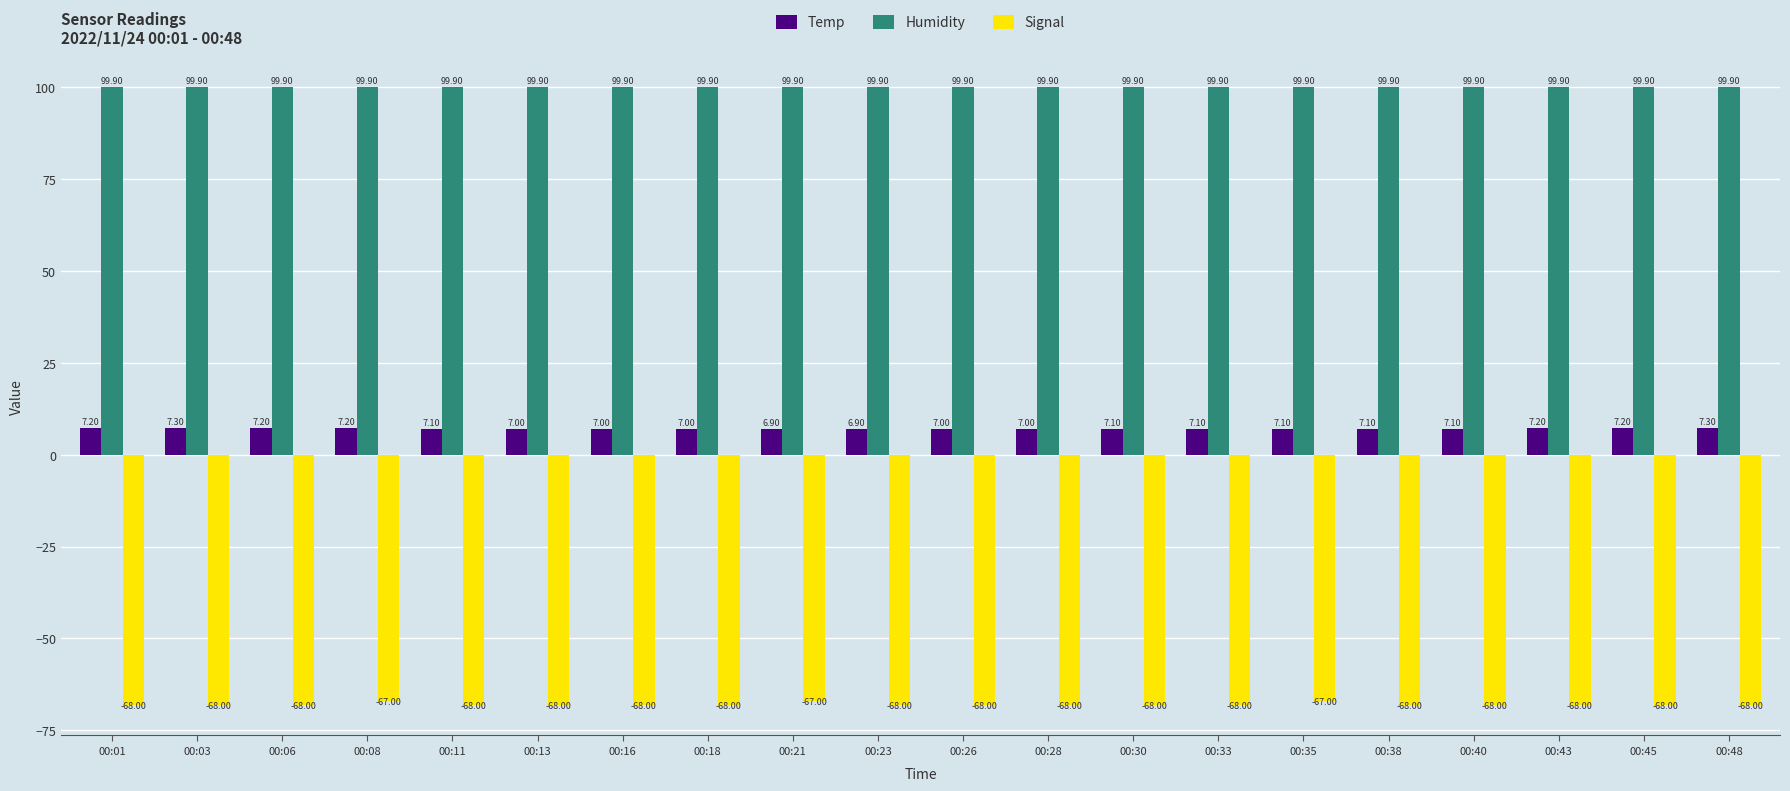

Are the bars grouped side by side (vs. stacked)?

Yes